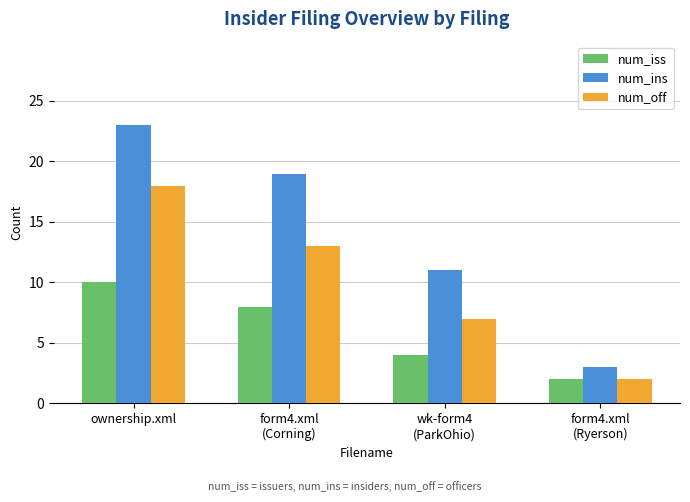

Count the num_ins values in the range 11 to 23.

3